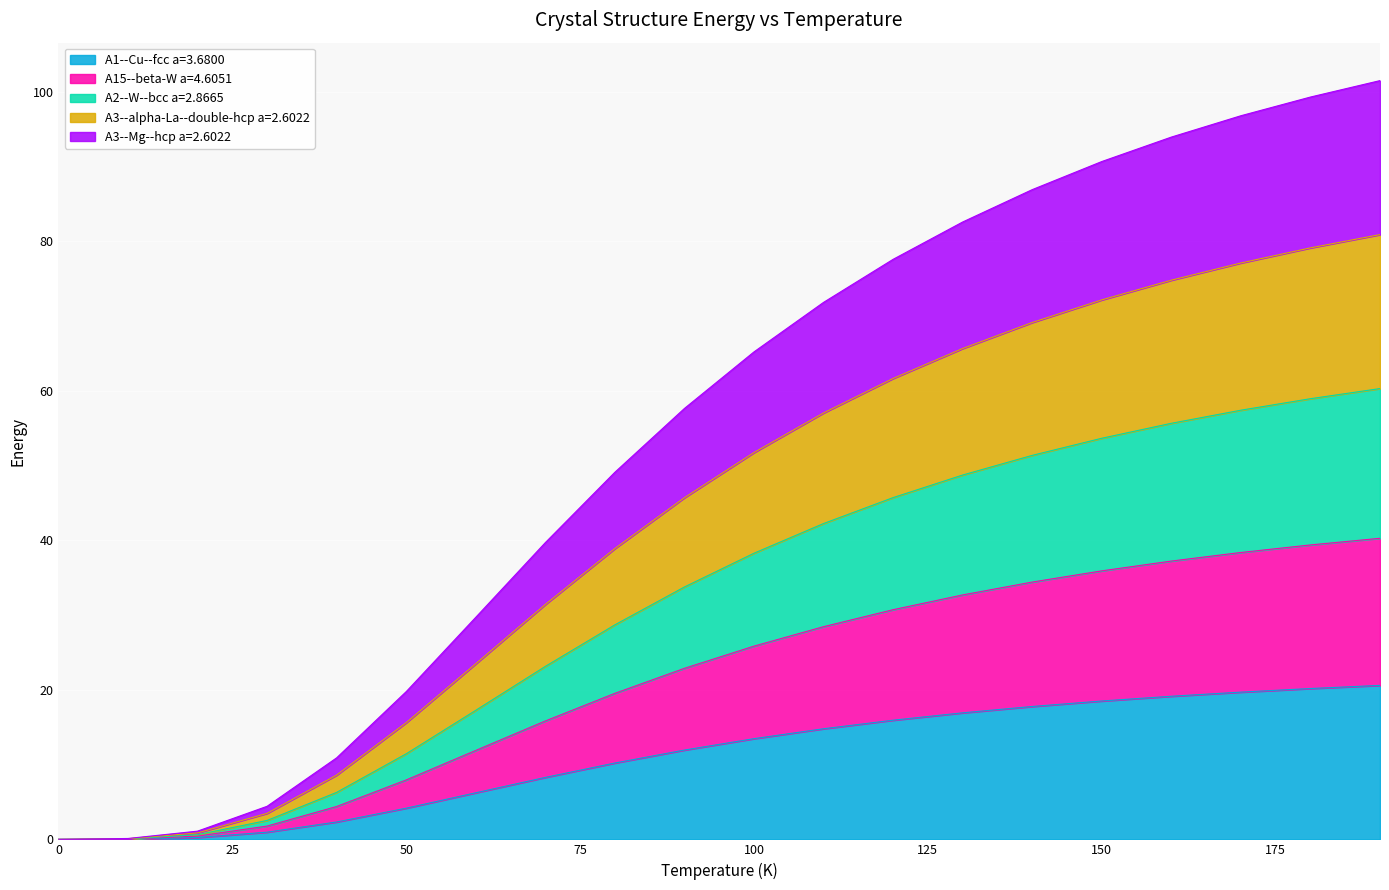

At how many categories does at least one series exceed 35?

13